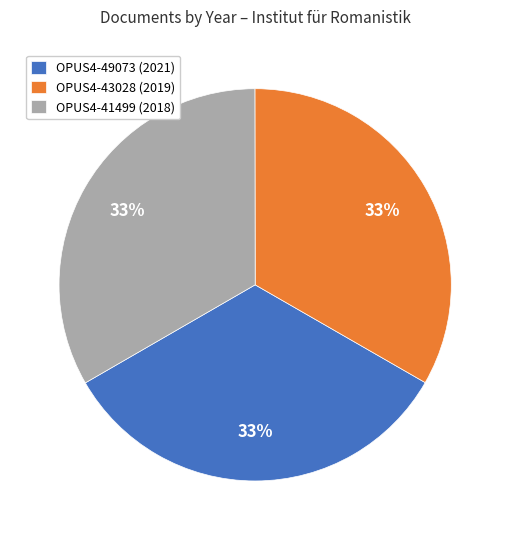

To the nearest percent, what is the average slice percentage?

33%